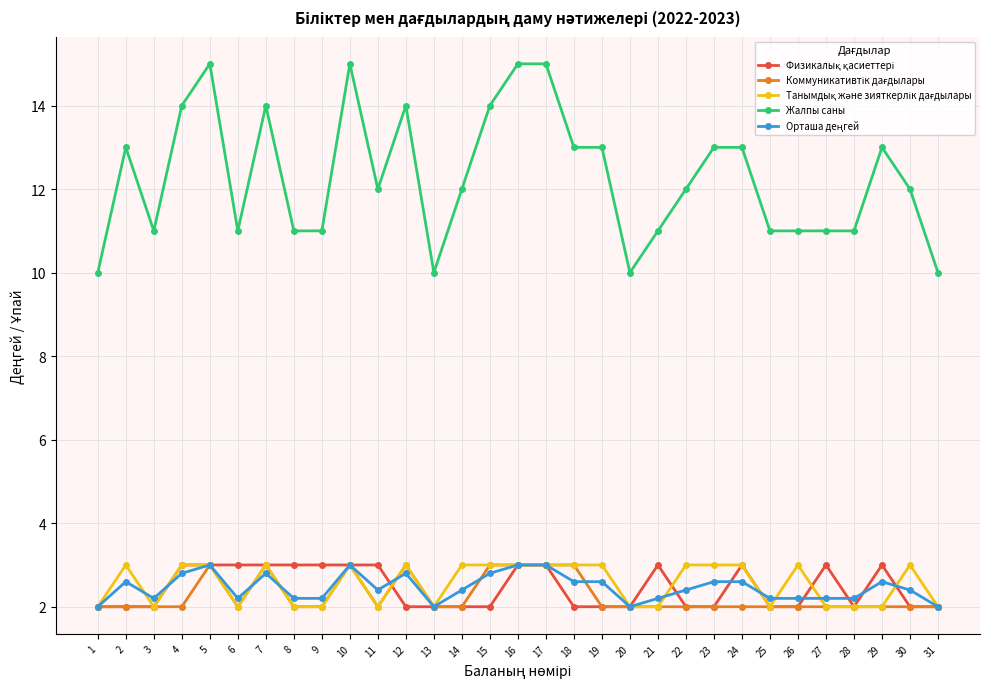

What is the value of the Жалпы саны point at the 26th from the left?

11.0